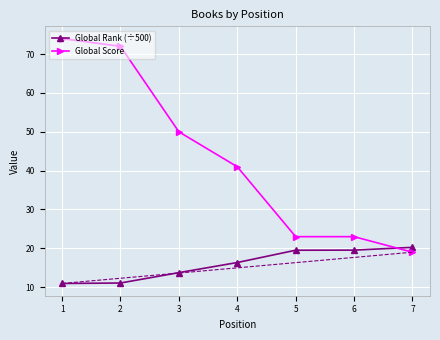

How many values in the Global Rank (÷500) series exceed 16?

4